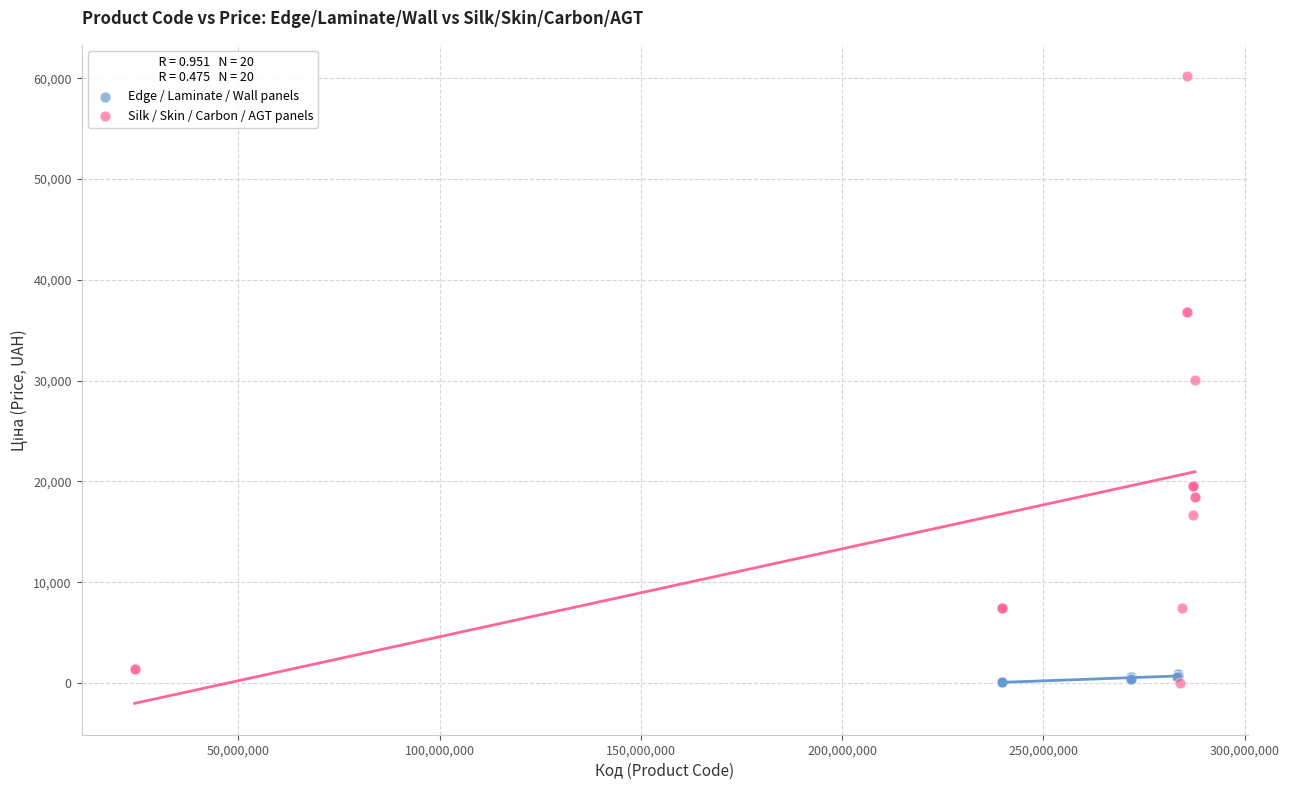

Which series reaches the maximum Y coordinate?

Silk / Skin / Carbon / AGT panels